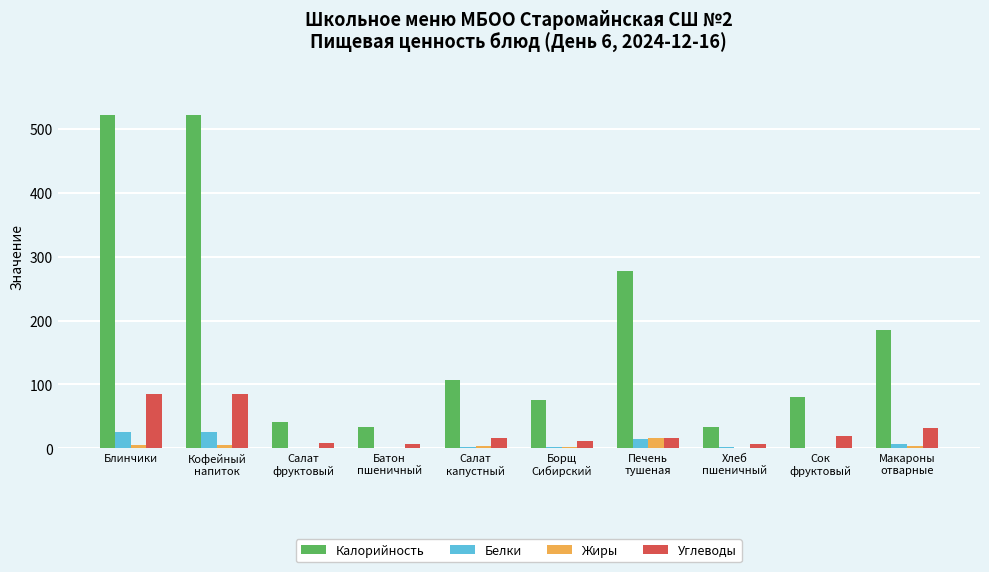

Which series has the widest spread of values?

Калорийность